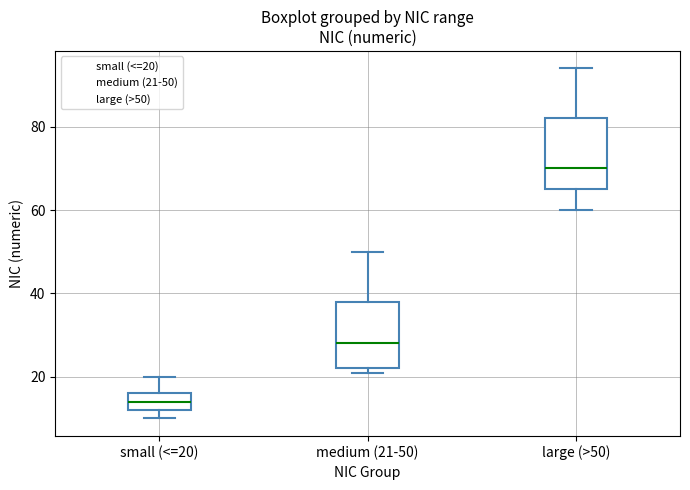

Reading left to right, transcribe this box plot: for each box, give where its median line is, the range the box spans, and where its two whiskers end, as read against the y-axis. The values are not printed on the chart, so give them approximately, as read against the axis.

small (<=20): median 14, box 12 to 16, whiskers 10 to 20
medium (21-50): median 28, box 22 to 38, whiskers 22 (just below the box's lower edge) to 50
large (>50): median 70, box 66 to 82, whiskers 60 to 94